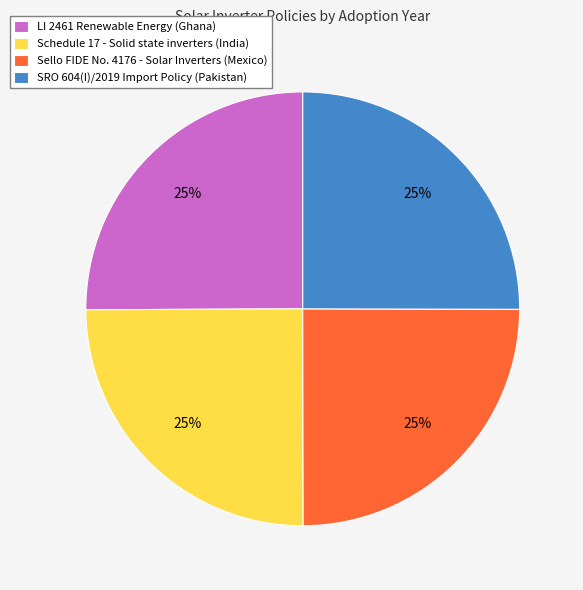

How many slices are in this pie chart?

4